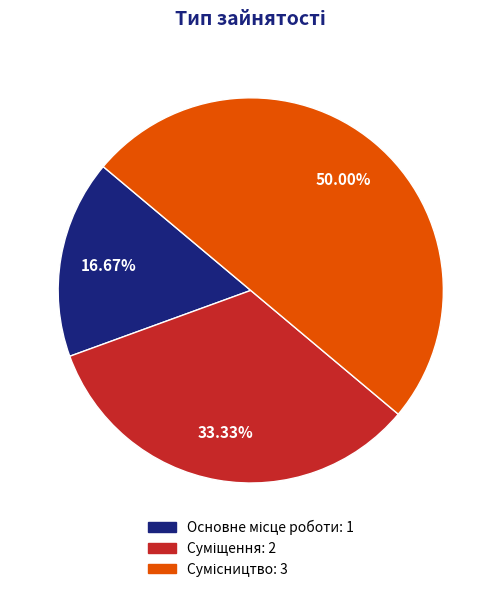

How many slices are in this pie chart?

3